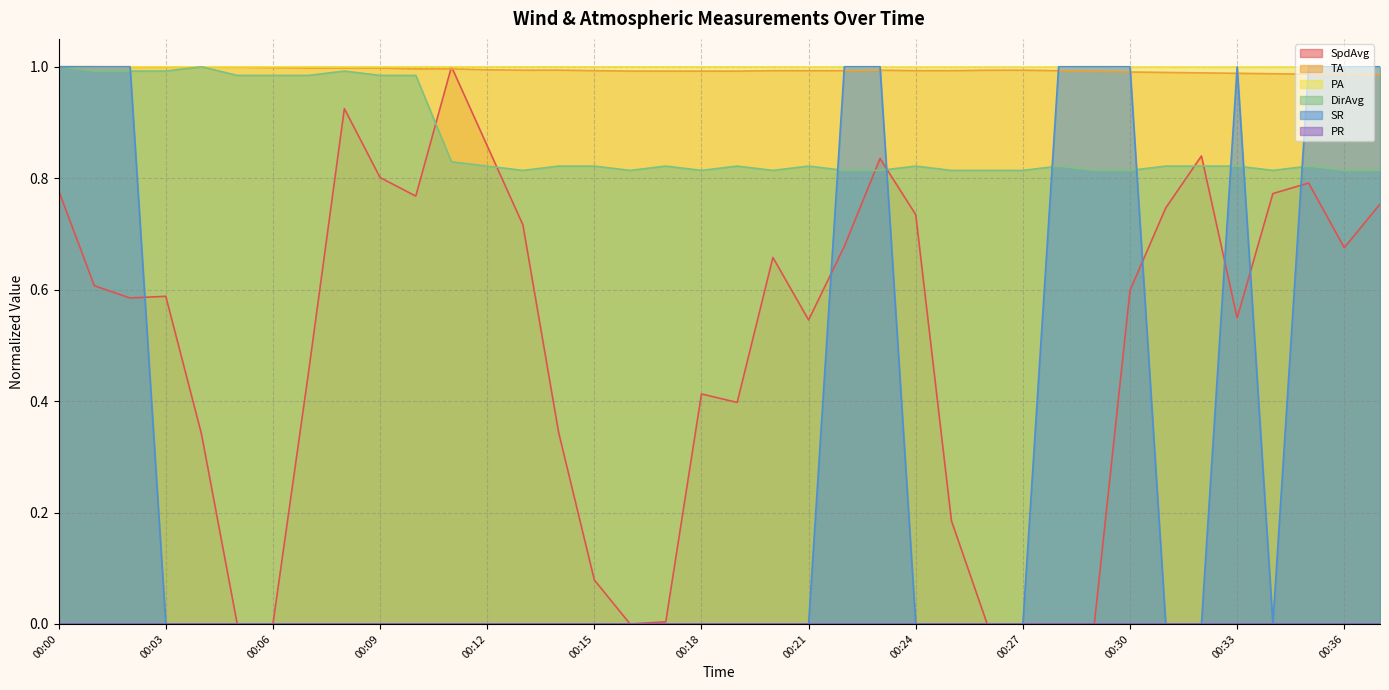

What is the sum of all TA values?

37.8